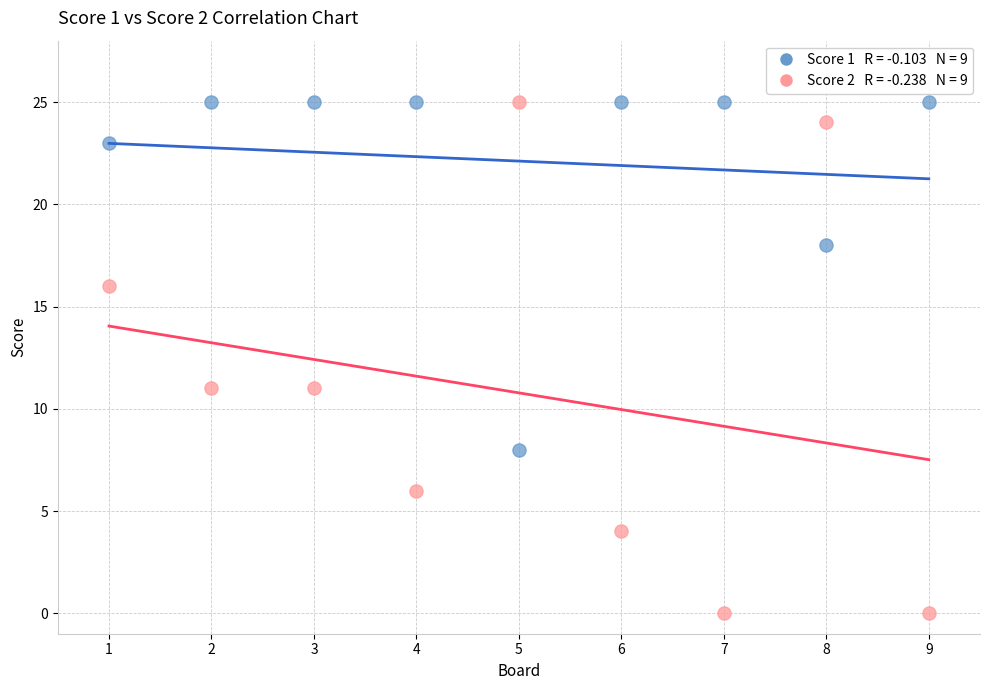

Across all data points, what is the range of X values (max minus min)?

8